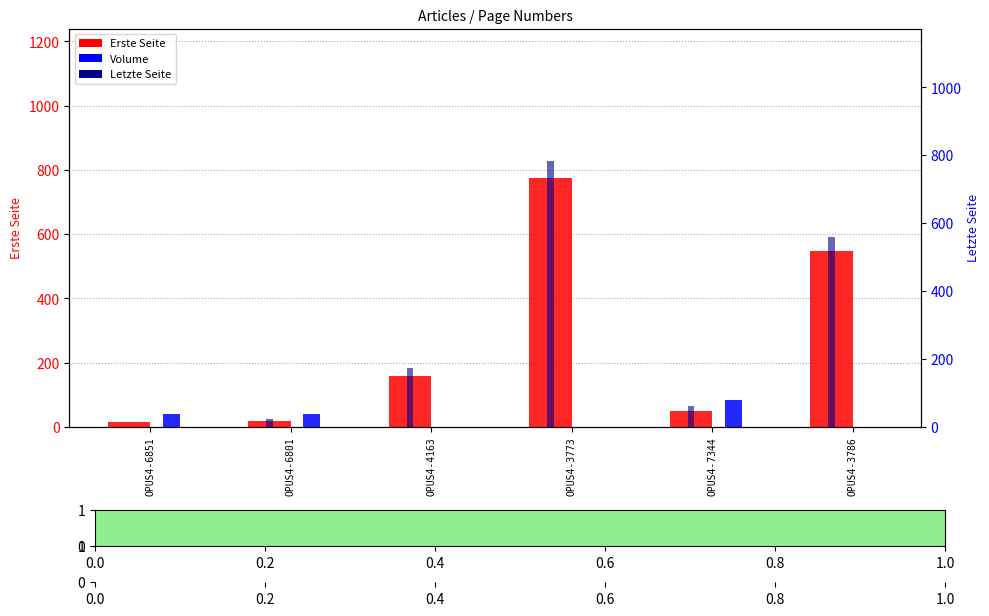

Which series has the largest total across all categories?

Letzte Seite